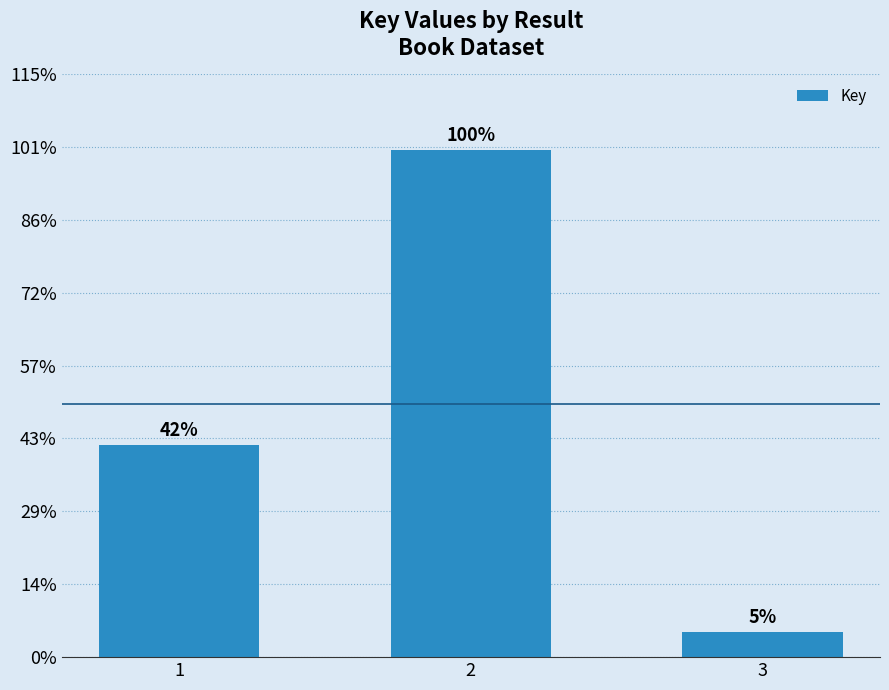

What is the smallest value displayed?

23195470